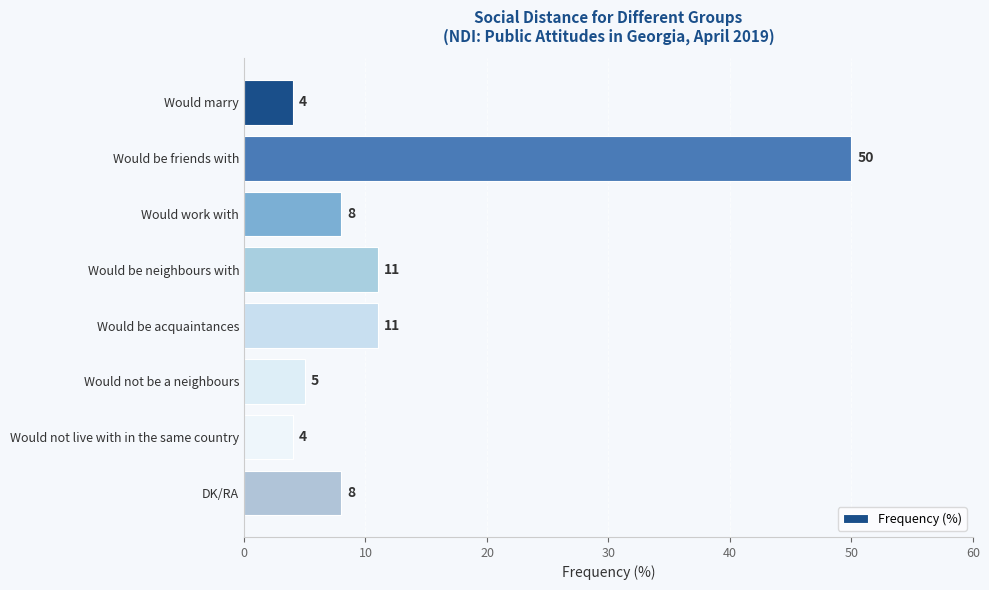

Reading top to bottom, transcribe all the data shown in this chart.

Would marry=4	Would be friends with=50	Would work with=8	Would be neighbours with=11	Would be acquaintances=11	Would not be a neighbours=5	Would not live with in the same country=4	DK/RA=8